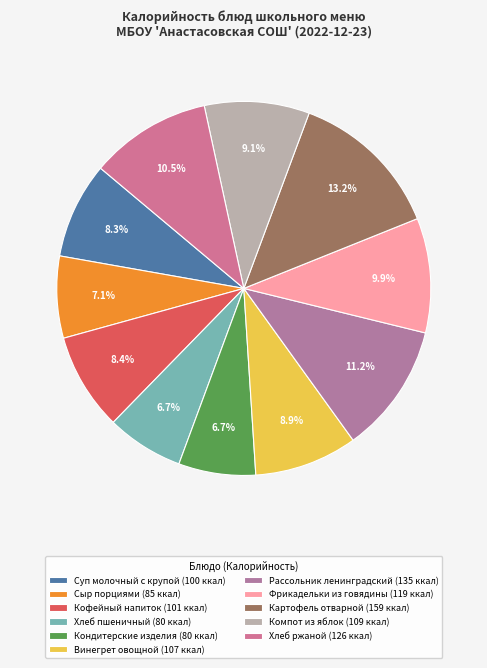

Count the number of slices in the pie.

11